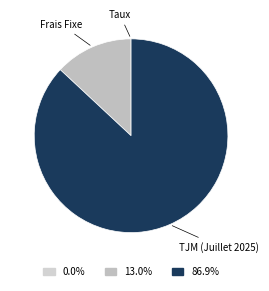

True or false: Frais Fixe accounts for 4% of the total.

False